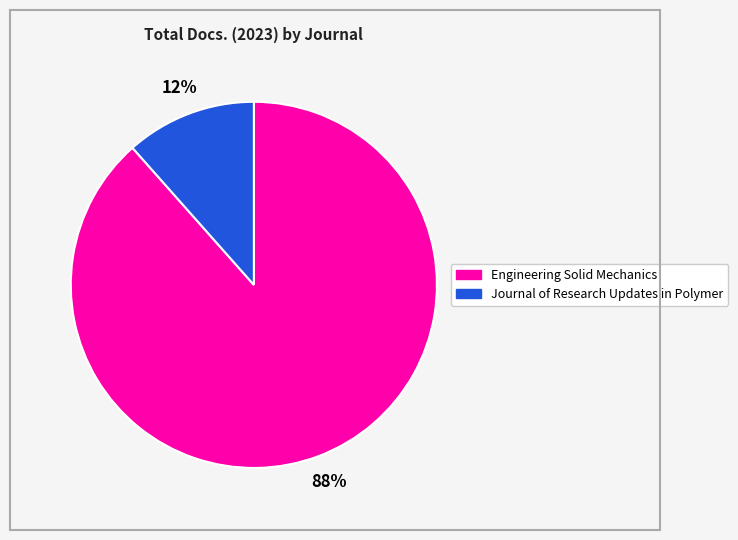

Which has a higher value, Journal of Research Updates in Polymer or Engineering Solid Mechanics?

Engineering Solid Mechanics